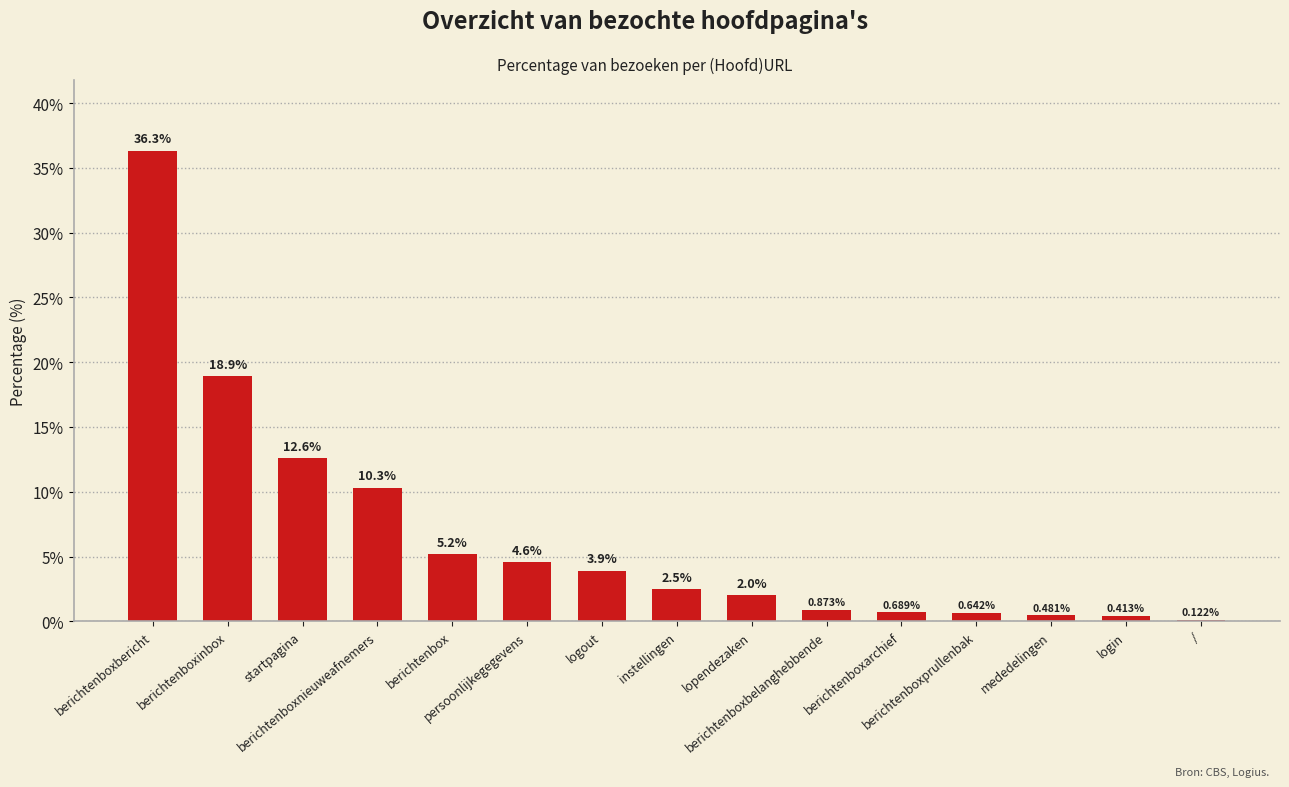

Is it true that the value at login is 0.4?

True